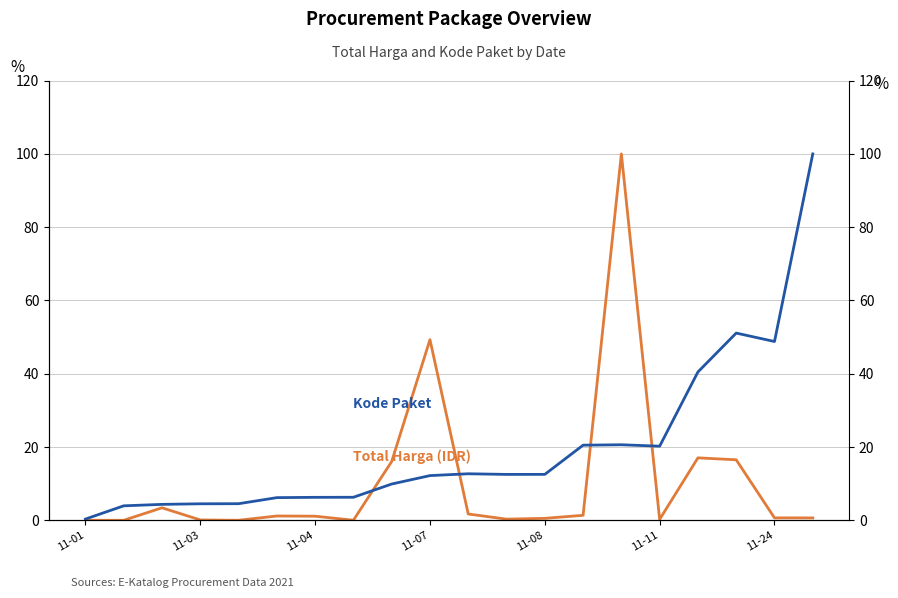

Which series has the widest spread of values?

Total Harga (IDR)